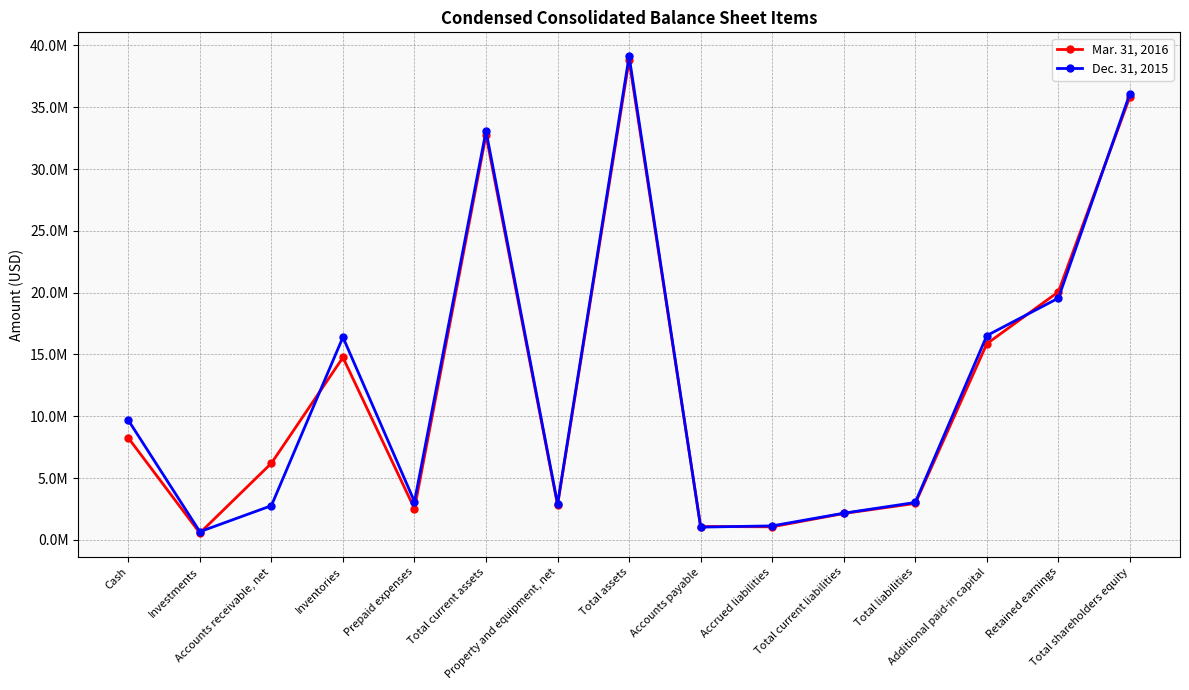

What is the difference between the highest and lowest values at Accounts receivable, net?

3434000